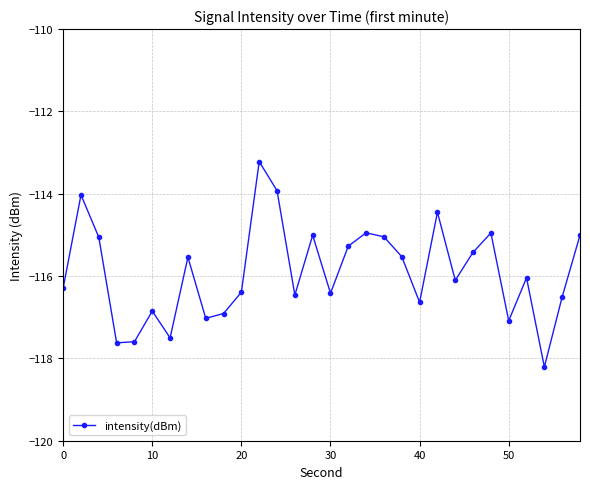

What is the difference between the second highest and minimum values?

4.3